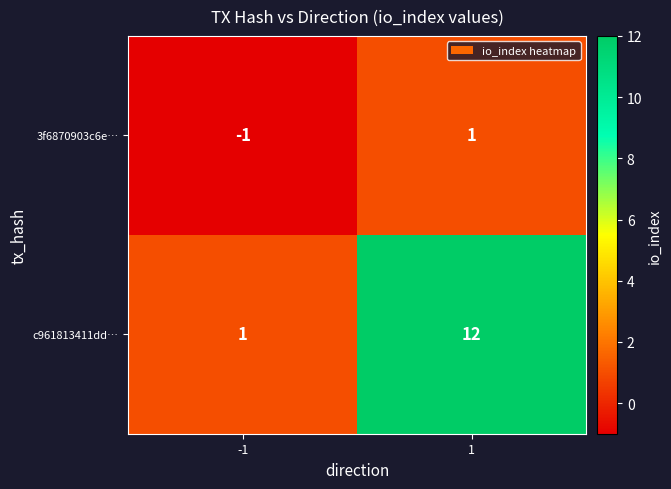

How many data points does each series have?

2